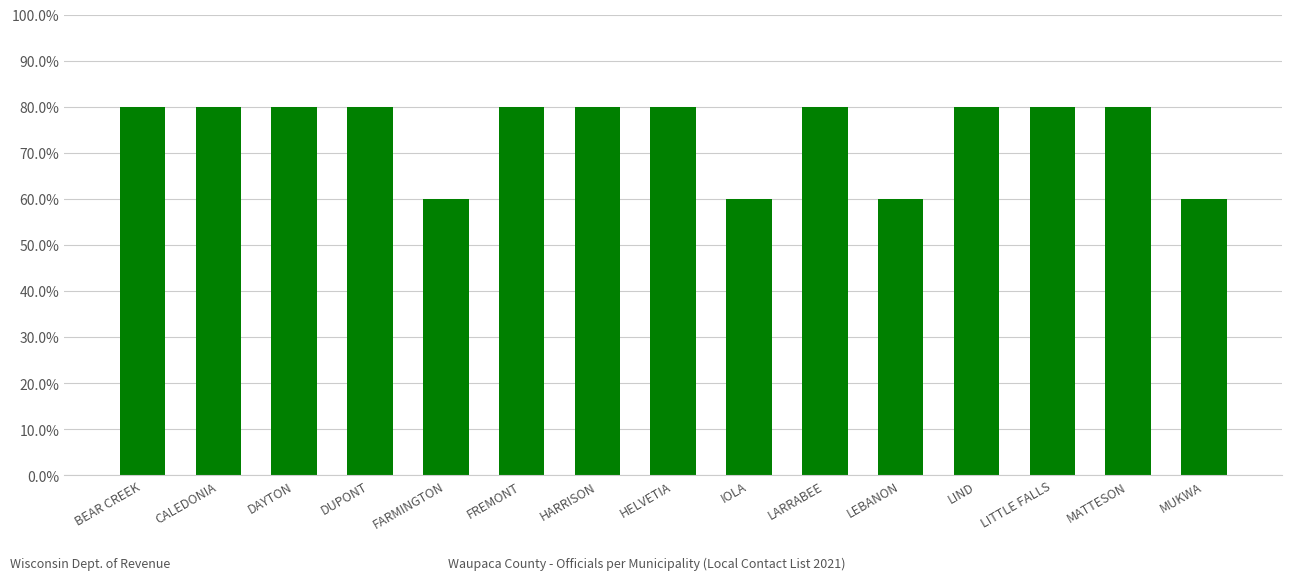

What is the difference between the second highest and minimum values?

0.2